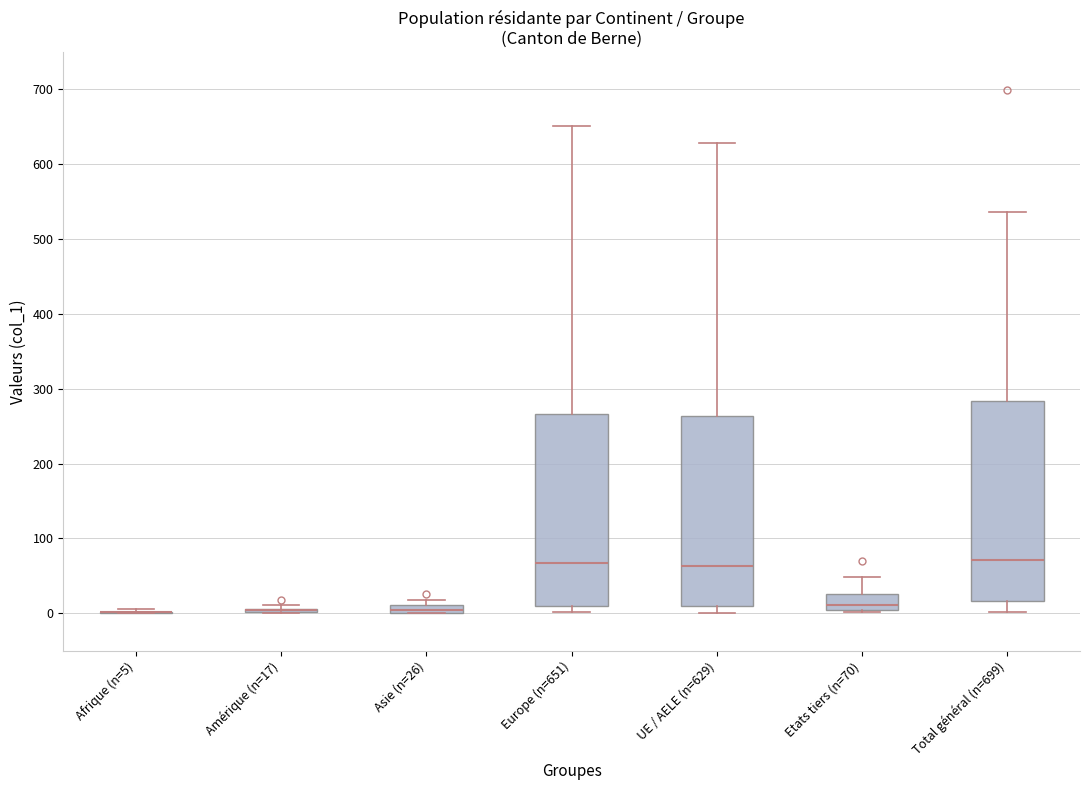

Where is the lower edge of the box for UE / AELE (n=629) on the y-axis? The values are not printed on the chart, so give them approximately, as read against the axis.

10